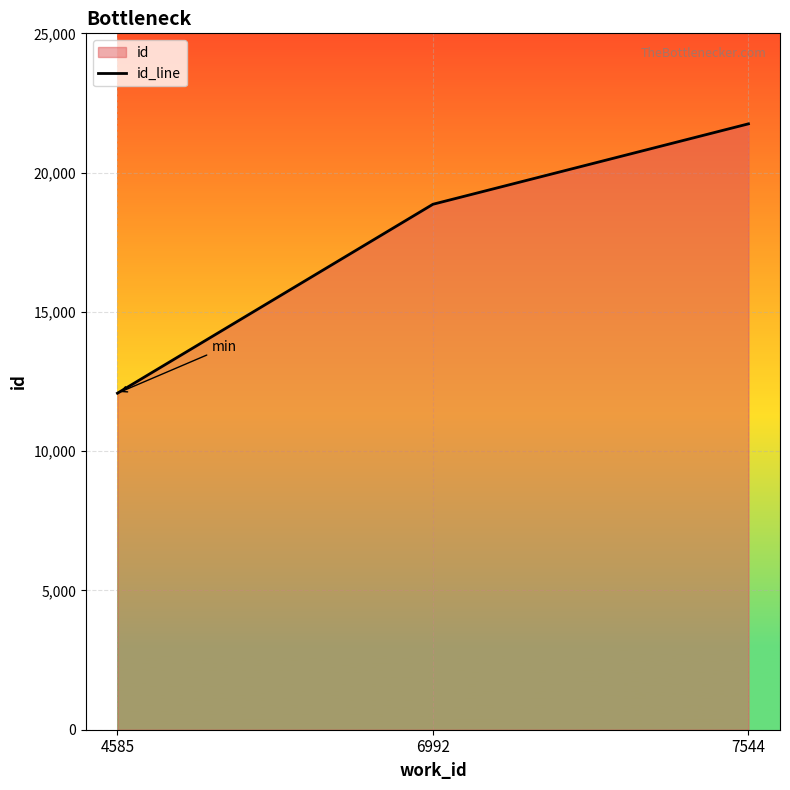

How many values exceed 18864?

1